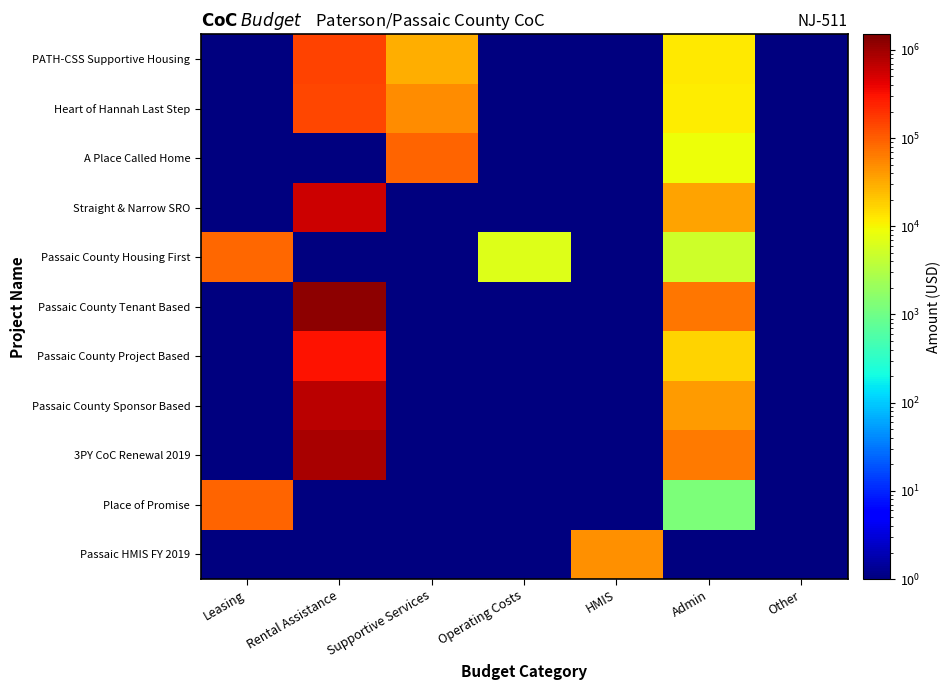

Reading left to right, transcribe all the data shown in this chart.

Passaic HMIS FY 2019: Leasing=0.1	Rental Assistance=0.1	Supportive Services=0.1	Operating Costs=0.1	HMIS=47667.0	Admin=0.1	Other=0.1
Place of Promise: Leasing=88915.0	Rental Assistance=0.1	Supportive Services=0.1	Operating Costs=0.1	HMIS=0.1	Admin=1269.0	Other=0.1
3PY CoC Renewal 2019: Leasing=0.1	Rental Assistance=894900.0	Supportive Services=0.1	Operating Costs=0.1	HMIS=0.1	Admin=65516.0	Other=0.1
Passaic County Sponsor Based: Leasing=0.1	Rental Assistance=689592.0	Supportive Services=0.1	Operating Costs=0.1	HMIS=0.1	Admin=38902.0	Other=0.1
Passaic County Project Based: Leasing=0.1	Rental Assistance=302016.0	Supportive Services=0.1	Operating Costs=0.1	HMIS=0.1	Admin=17324.0	Other=0.1
Passaic County Tenant Based: Leasing=0.1	Rental Assistance=1246476.0	Supportive Services=0.1	Operating Costs=0.1	HMIS=0.1	Admin=67735.0	Other=0.1
Passaic County Housing First: Leasing=88077.0	Rental Assistance=0.1	Supportive Services=0.1	Operating Costs=6628.0	HMIS=0.1	Admin=4921.0	Other=0.1
Straight & Narrow SRO: Leasing=0.1	Rental Assistance=564000.0	Supportive Services=0.1	Operating Costs=0.1	HMIS=0.1	Admin=34482.0	Other=0.1
A Place Called Home: Leasing=0.1	Rental Assistance=0.1	Supportive Services=90977.0	Operating Costs=0.1	HMIS=0.1	Admin=9023.0	Other=0.1
Heart of Hannah Last Step: Leasing=0.1	Rental Assistance=140964.0	Supportive Services=48600.0	Operating Costs=0.1	HMIS=0.1	Admin=11360.0	Other=0.1
PATH-CSS Supportive Housing: Leasing=0.1	Rental Assistance=150360.0	Supportive Services=29354.0	Operating Costs=0.1	HMIS=0.1	Admin=12521.0	Other=0.1